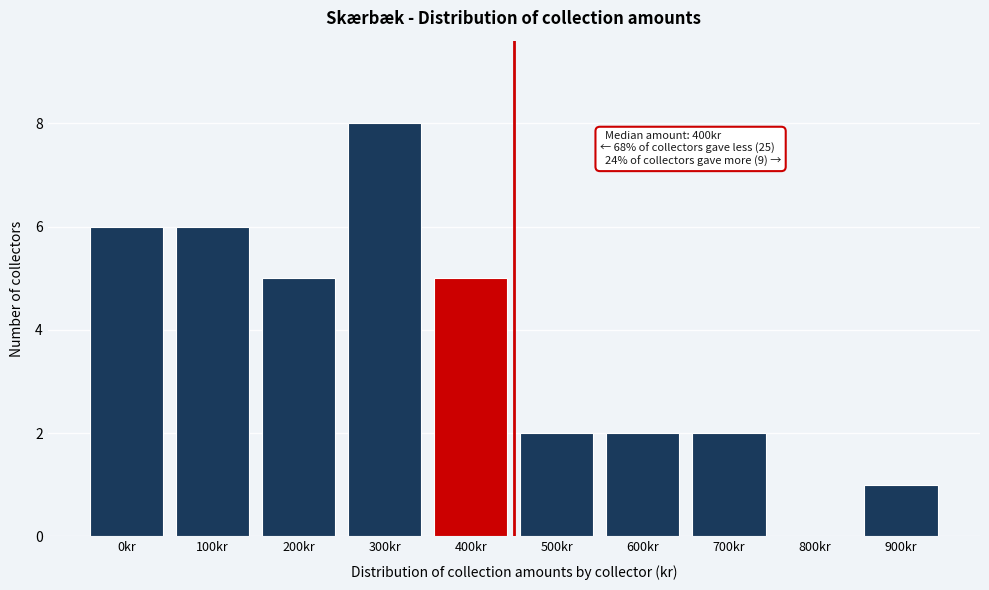

Reading right to left, extract all data points from this chart.

900kr=1	800kr=0	700kr=2	600kr=2	500kr=2	400kr=5	300kr=8	200kr=5	100kr=6	0kr=6